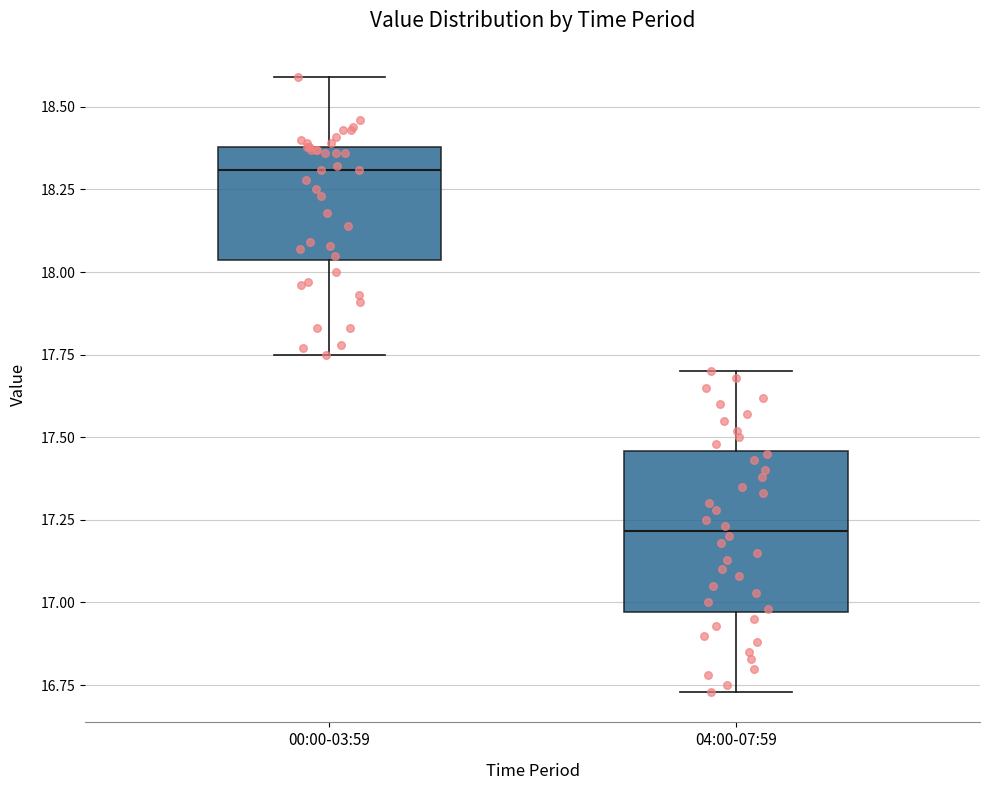

Where does the lower whisker of the box for 04:00-07:59 end on the y-axis? The values are not printed on the chart, so give them approximately, as read against the axis.

16.75